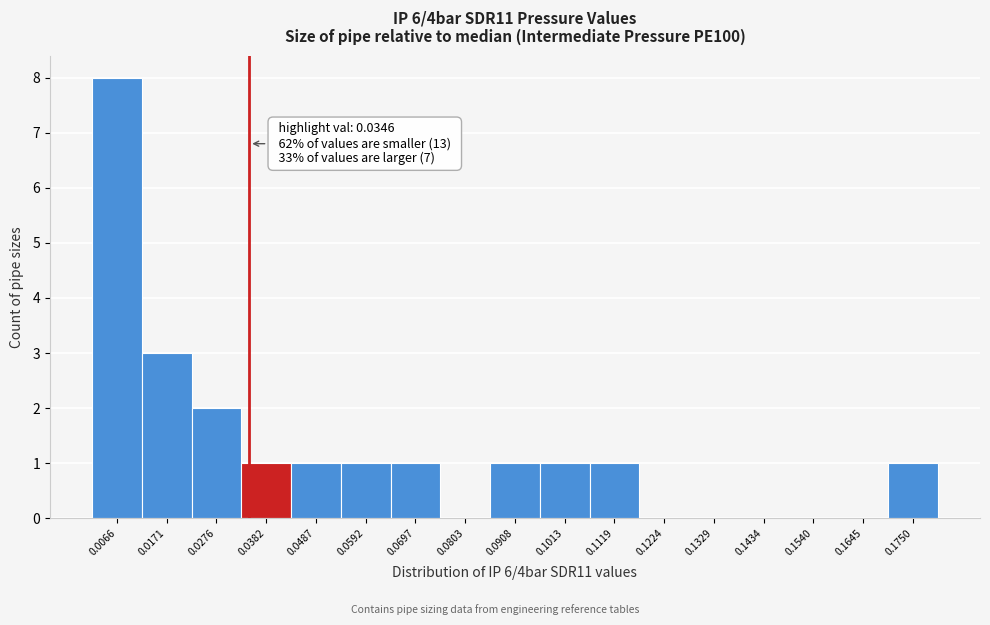

Over which range of the x-axis is the bar tallest?

0.002 to 0.012